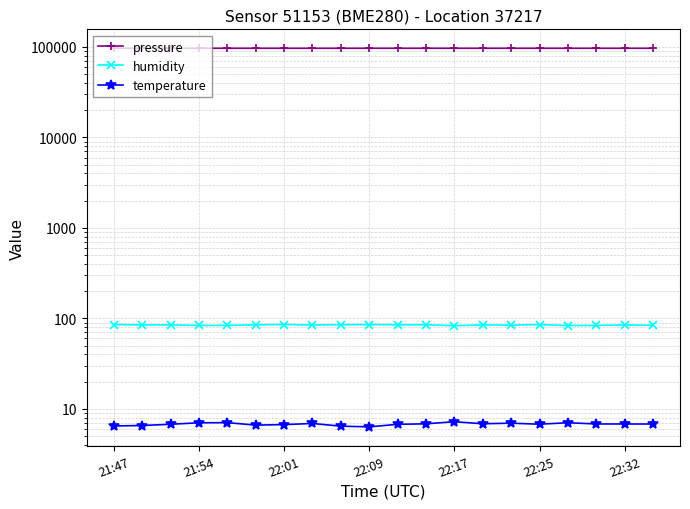

Reading left to right, extract all data points from this chart.

pressure: 96783.4	96791.9	96783.1	96792.0	96775.1	96787.5	96773.4	96776.1	96776.0	96786.0	96786.7	96782.9	96790.3	96789.8	96789.3	96784.7	96776.0	96772.8	96775.4	96770.4
humidity: 85.5	84.7	84.7	83.6	83.8	84.8	85.6	84.5	85.2	85.5	84.9	85.0	83.1	84.6	84.3	85.4	83.5	83.6	84.7	83.8
temperature: 6.5	6.5	6.8	7.0	7.0	6.6	6.7	6.9	6.4	6.3	6.8	6.8	7.2	6.8	7.0	6.8	7.0	6.8	6.8	6.8